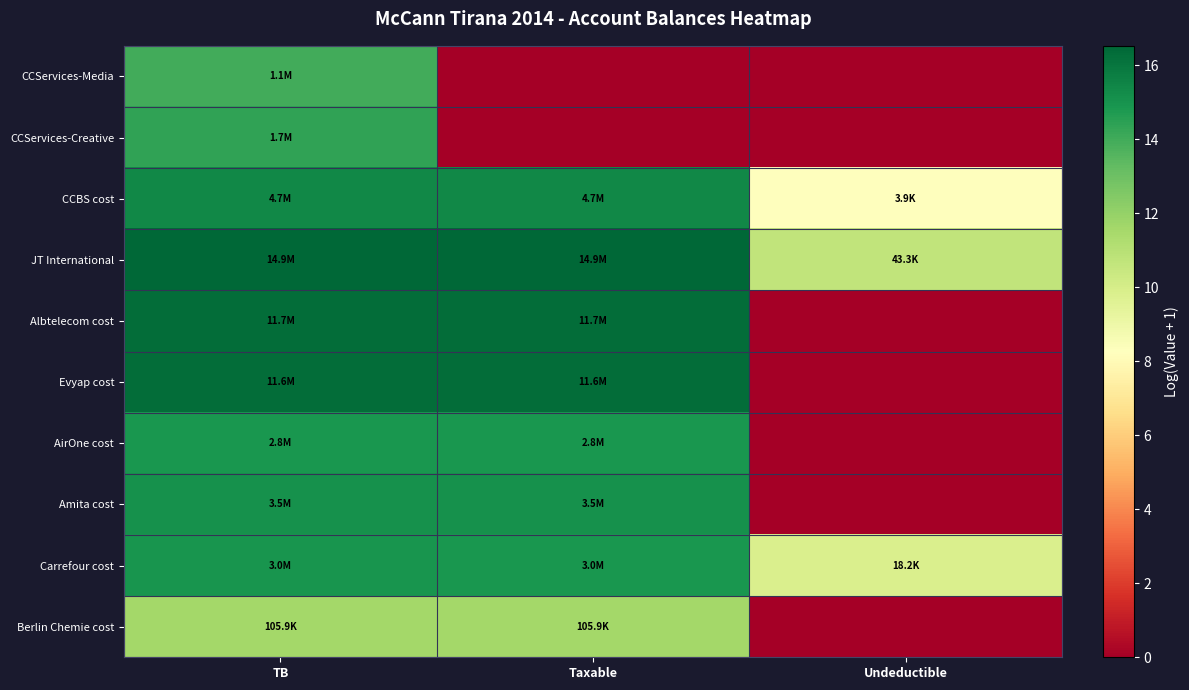

How many series are shown in this chart?

10